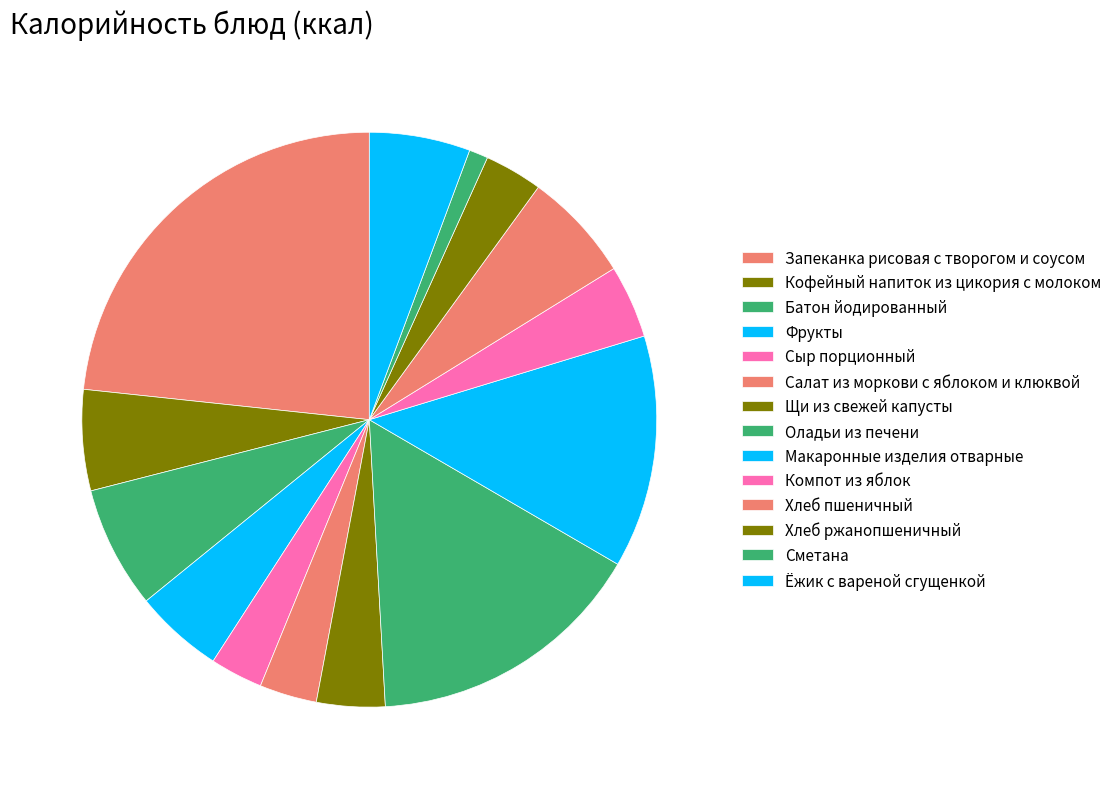

Which slice is the smallest?

Сметана